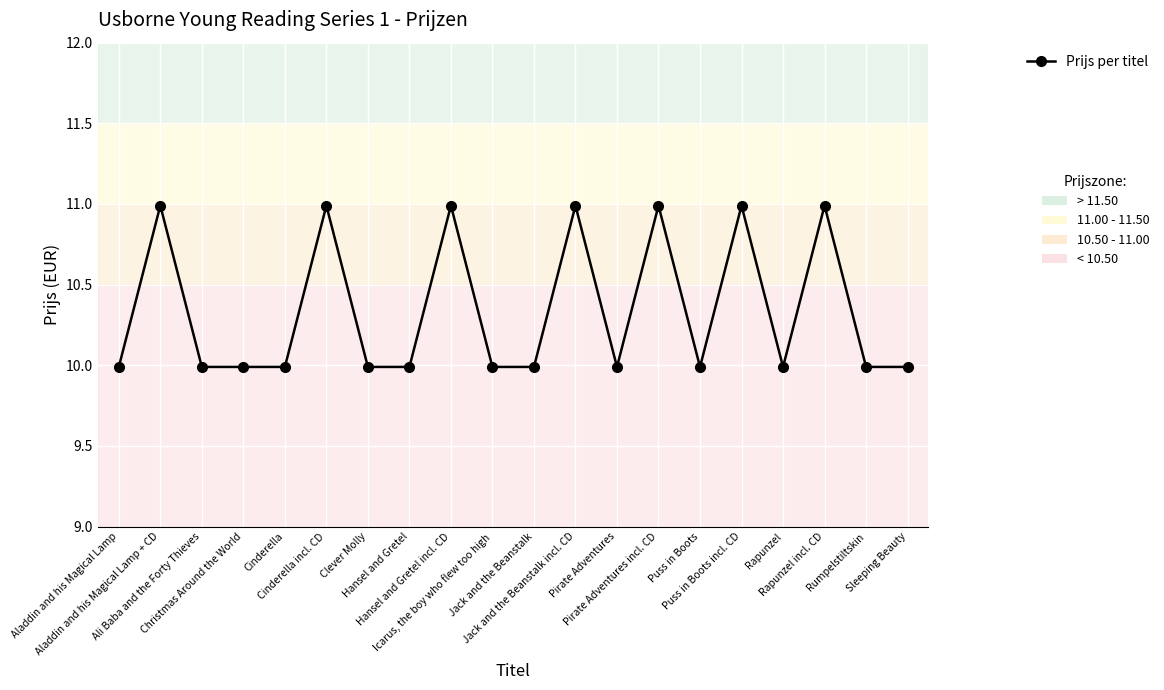

What is the average value?

10.3